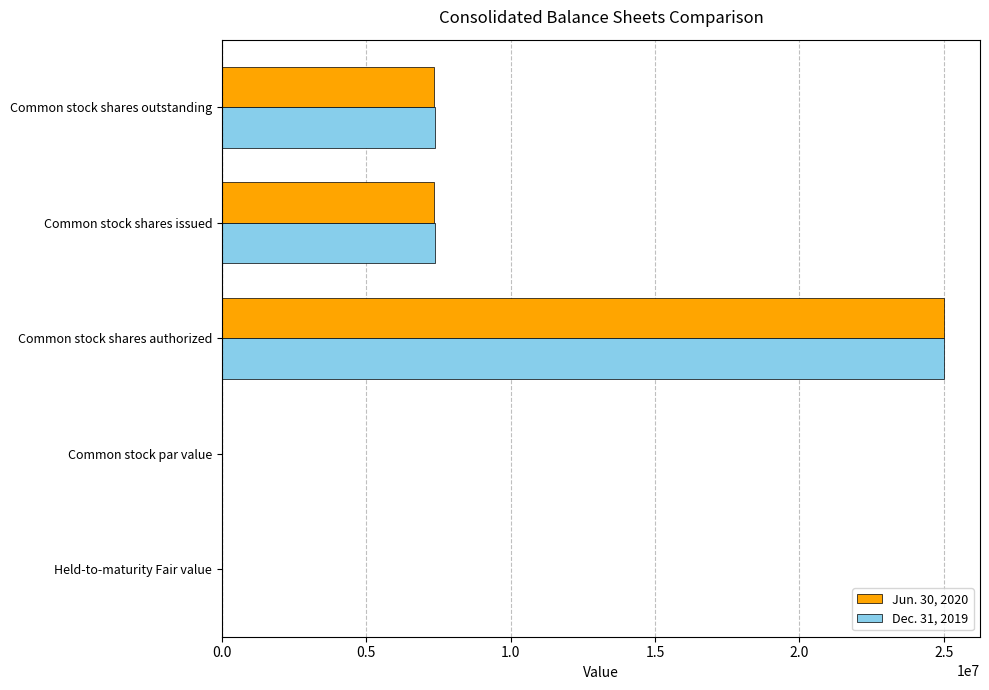

The Jun. 30, 2020 series shows 12029699 at Common stock shares authorized. True or false?

False